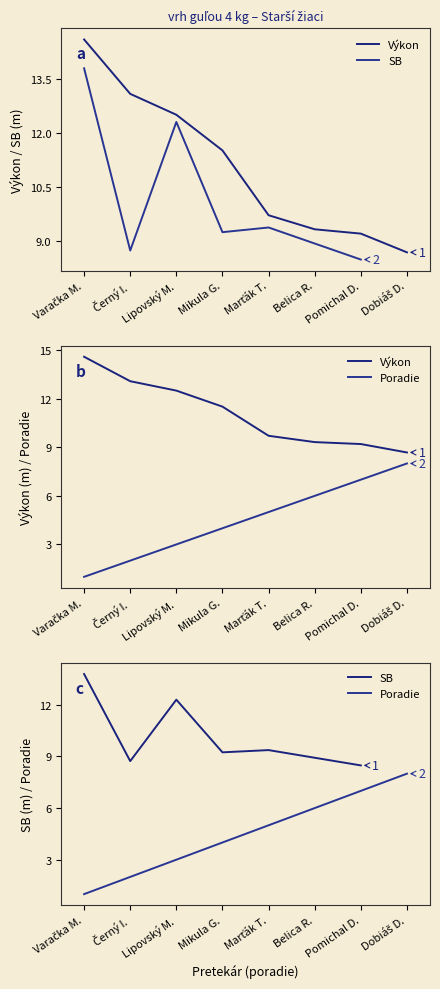

What is the value of the 7th point from the left?

7